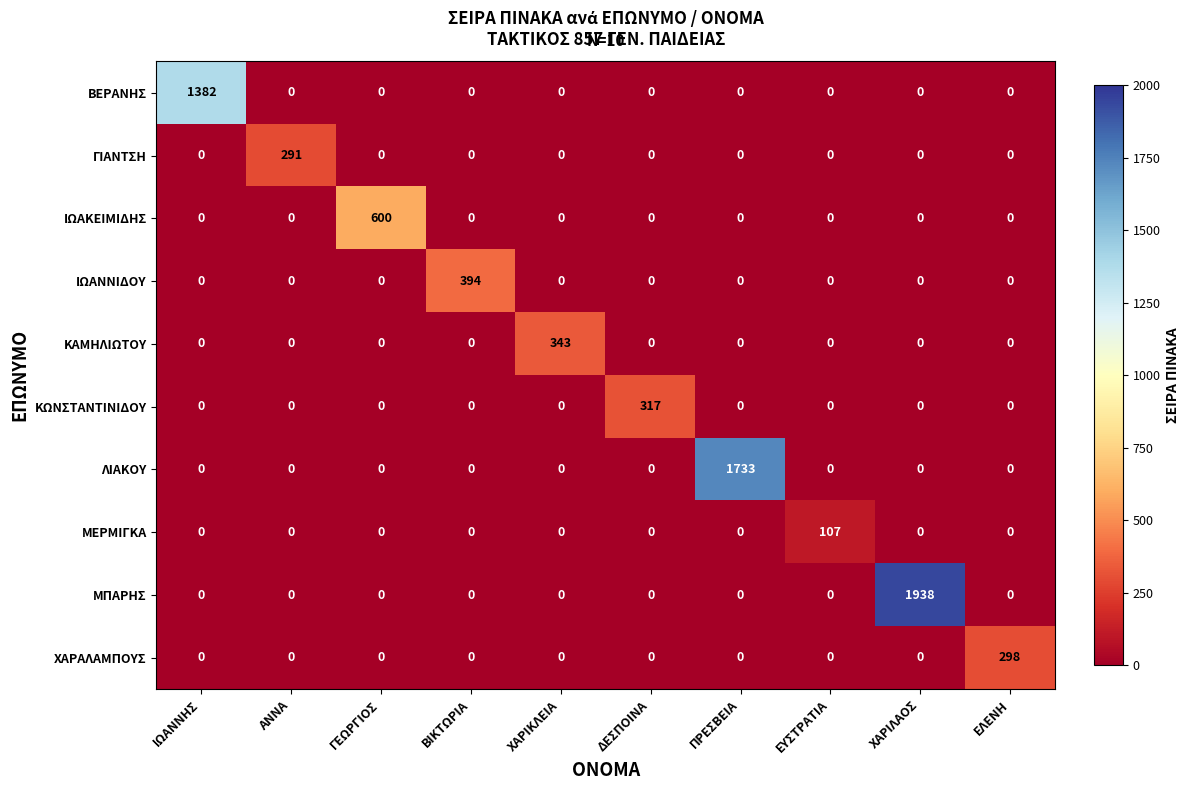

What is the sum of all ΙΩΑΝΝΙΔΟΥ values?

394